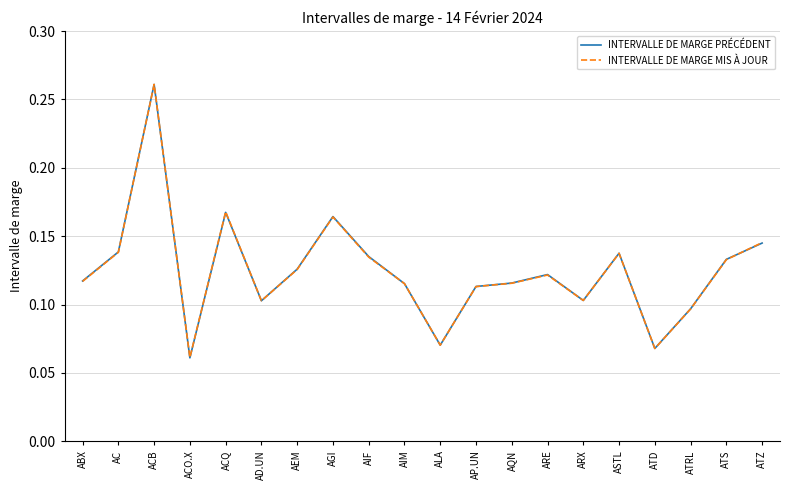

At how many categories does at least one series exceed 0?

20